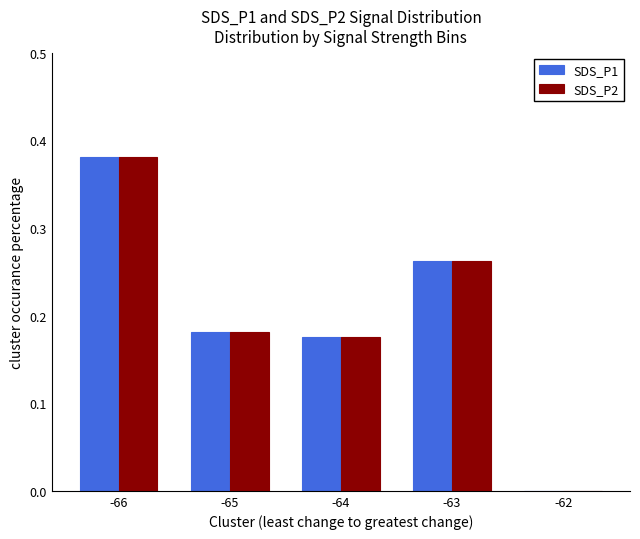

At which category does the chart reach its peak across all series?

-66